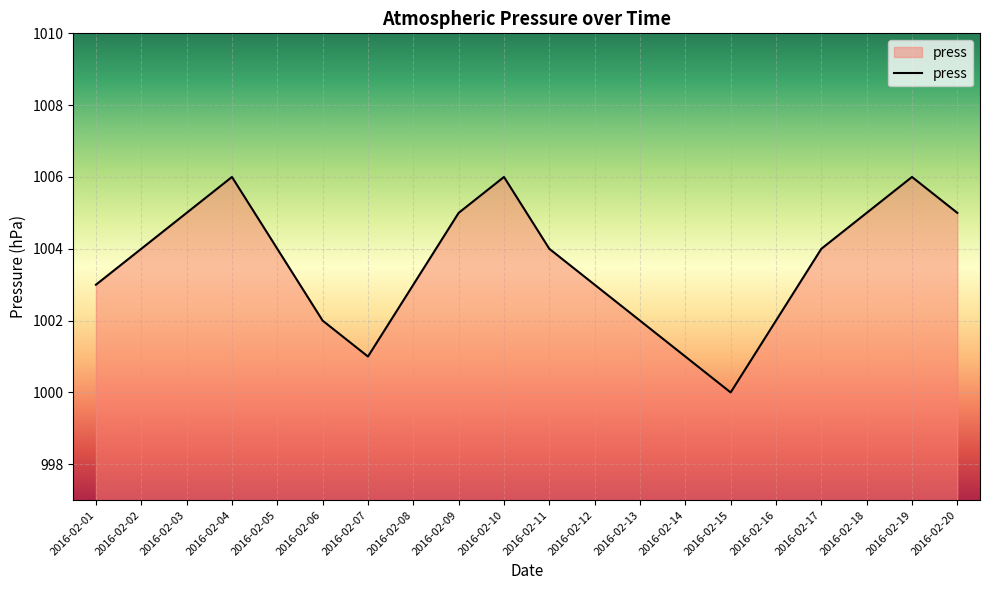

What is the minimum value shown in the chart?

1000